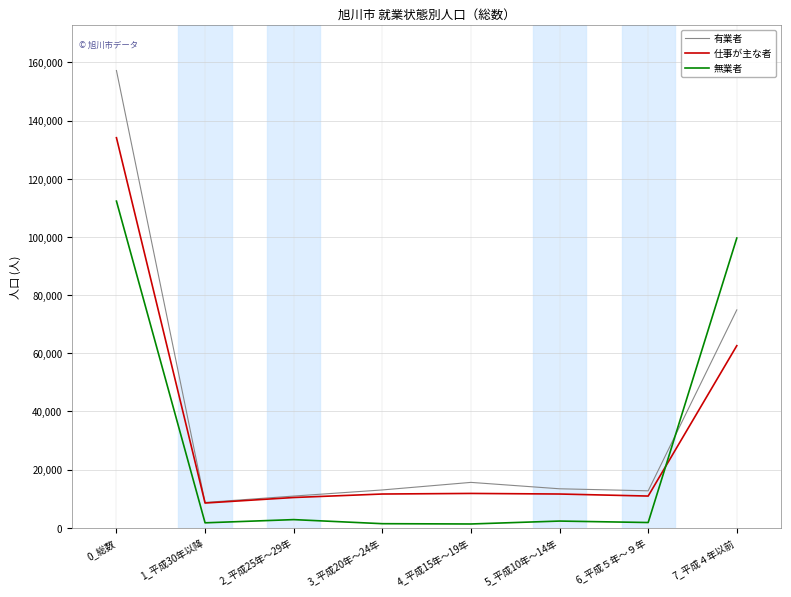

What is the sum of the 仕事が主な者 values at 5_平成10年～14年 and 4_平成15年～19年?

23400